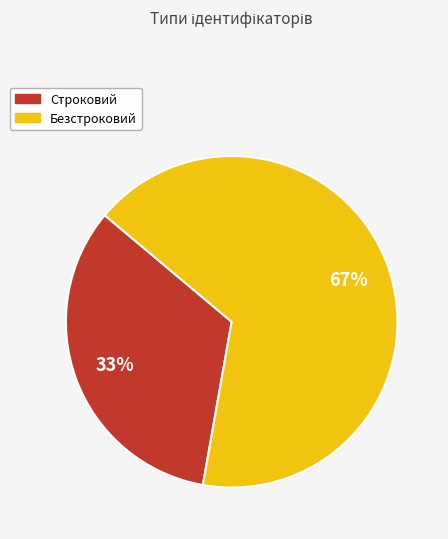

What is the majority slice?

Безстроковий